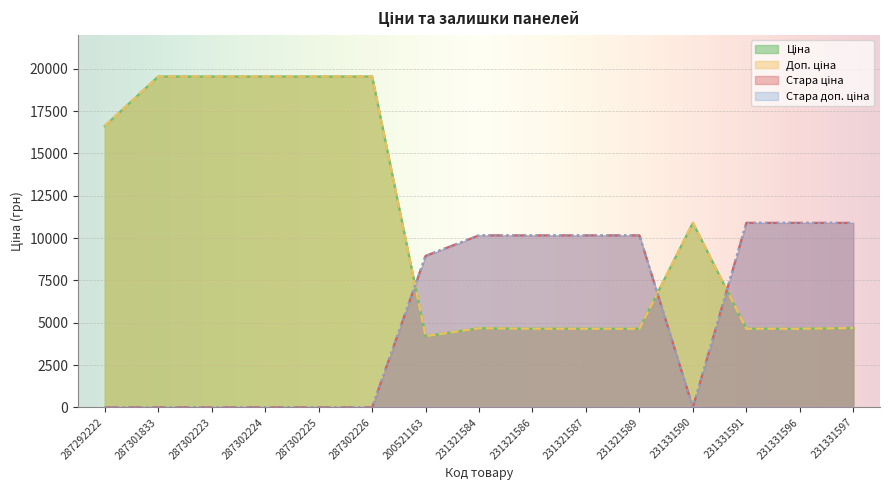

What is the value of the Доп. ціна point at the 10th from the left?

4642.0